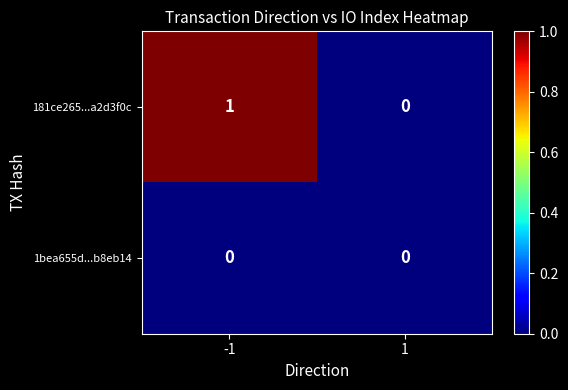

Which category has the highest value across all series?

-1